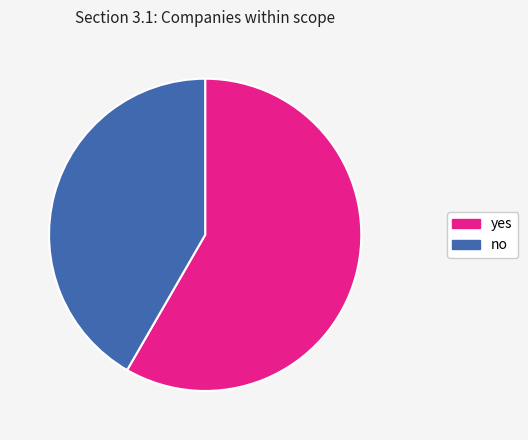

Do yes and no together represent more than half of the pie?

Yes